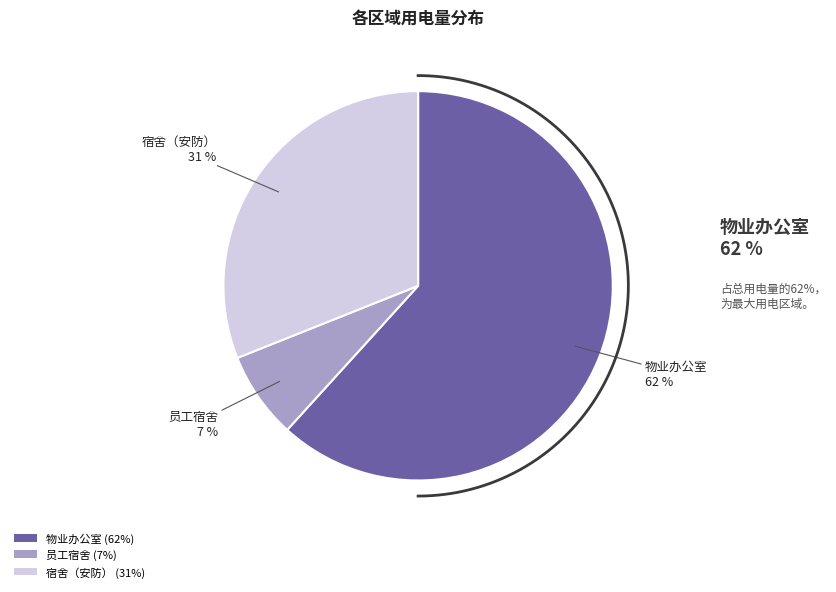

True or false: 物业办公室 accounts for 52% of the total.

False